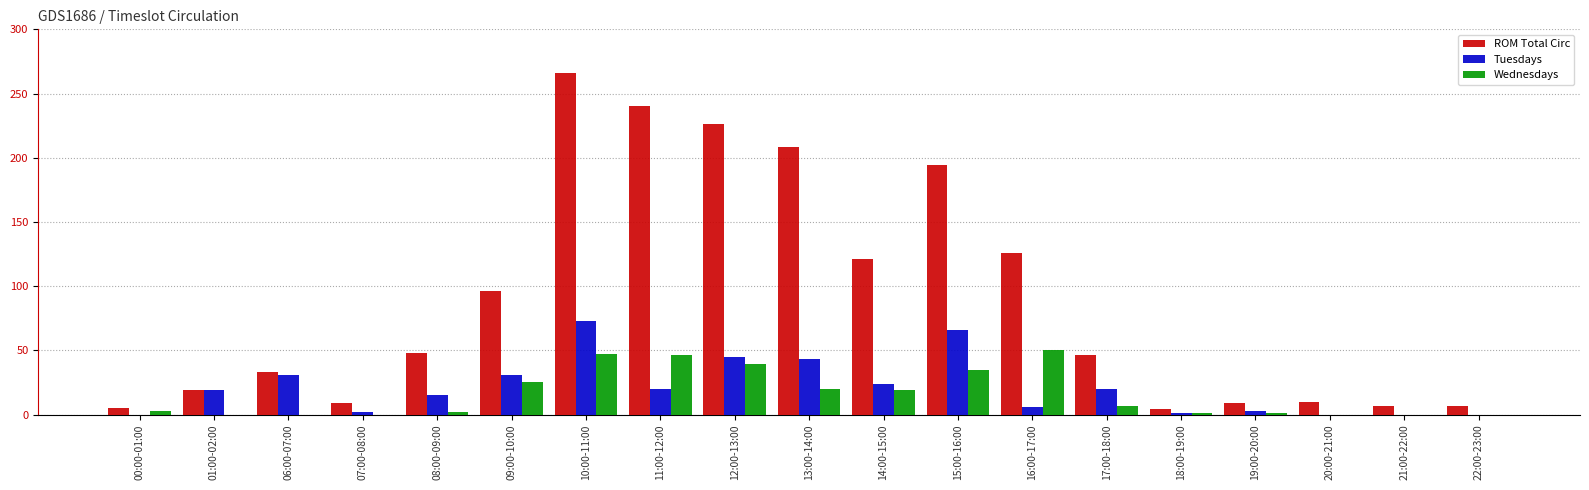

What is the highest value of the Tuesdays series?

73